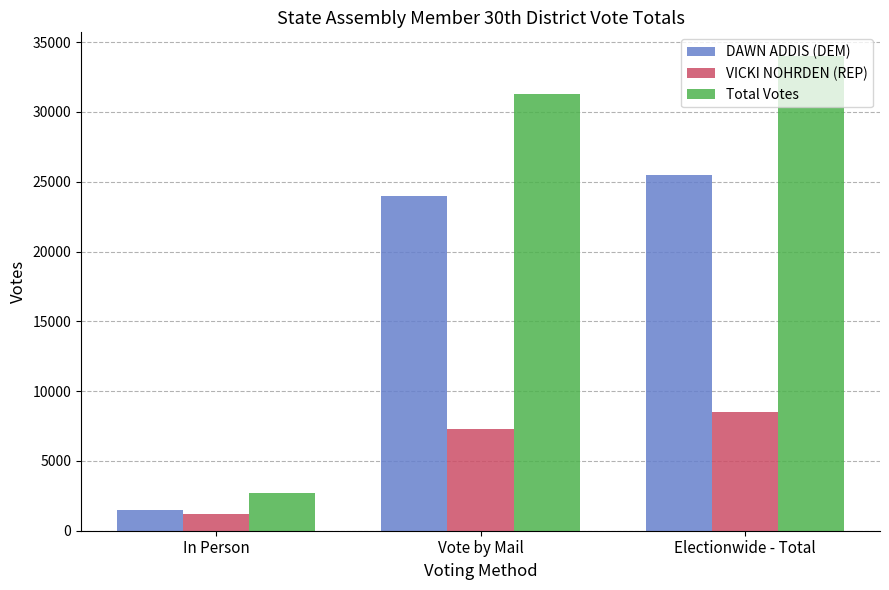

What position from the left is Electionwide - Total?

3